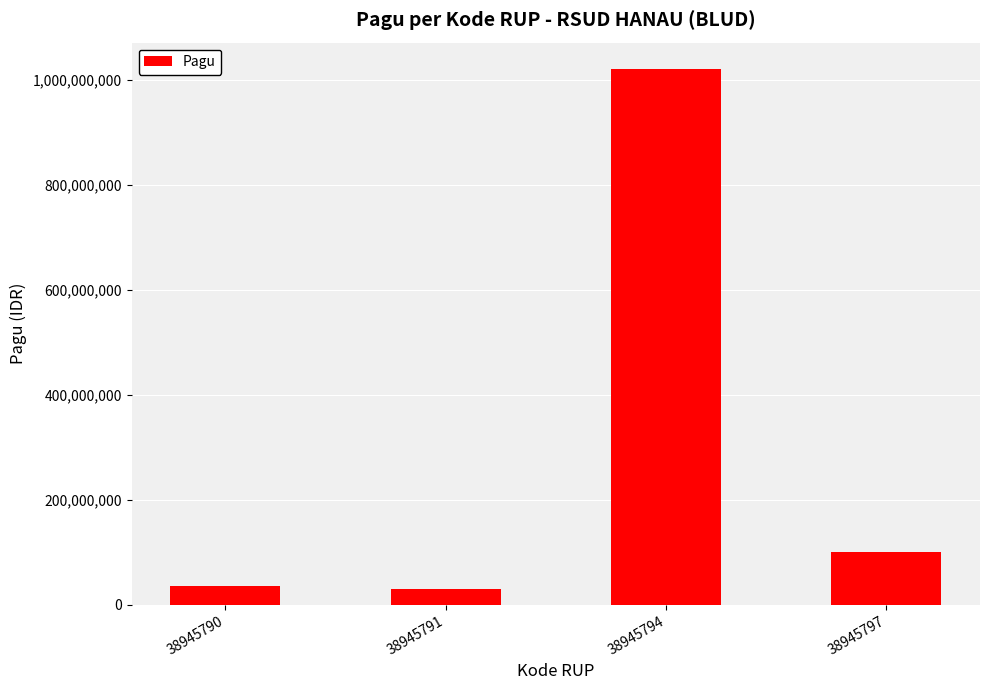

What is the ratio of the value at 38945794 to the value at 38945790?

28.3